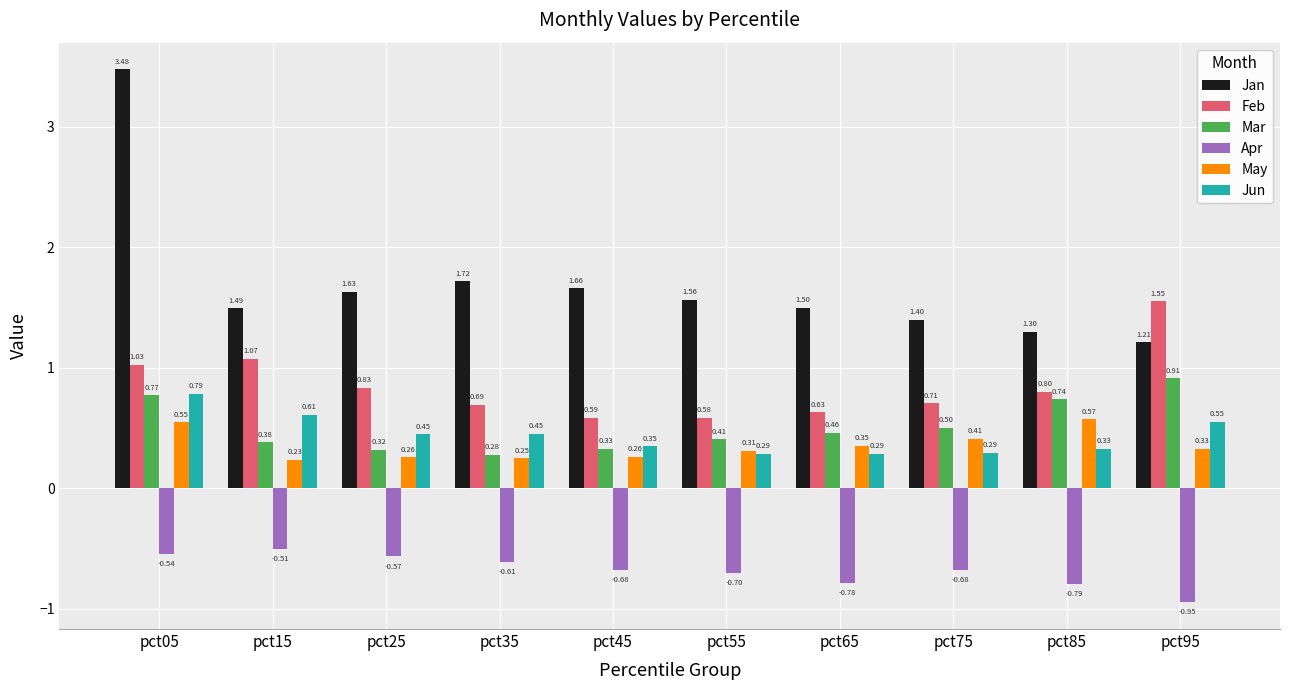

Rank the series at pct75 from lowest to highest value.

Apr, Jun, May, Mar, Feb, Jan